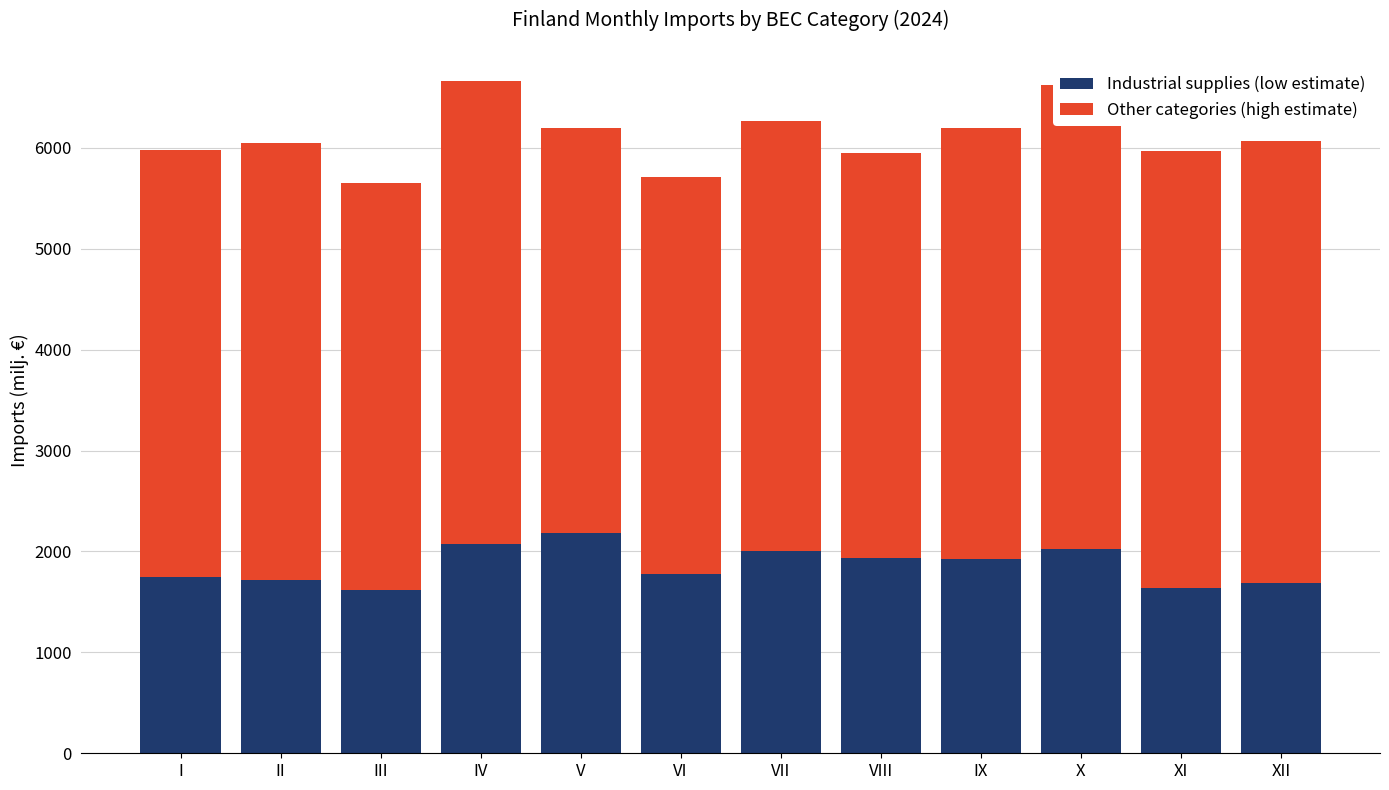

Read the Other categories (high estimate) value at XI.

4330.9